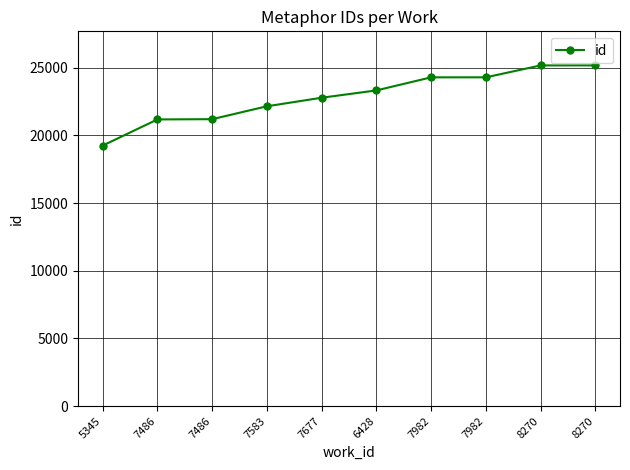

What is the average value?

22878